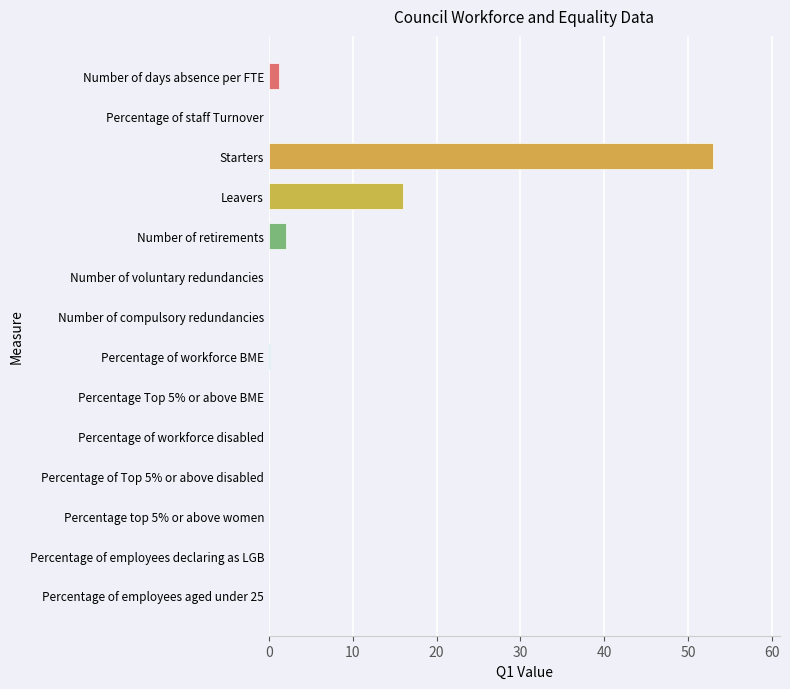

Where is the data nearest to the value 26?

Leavers